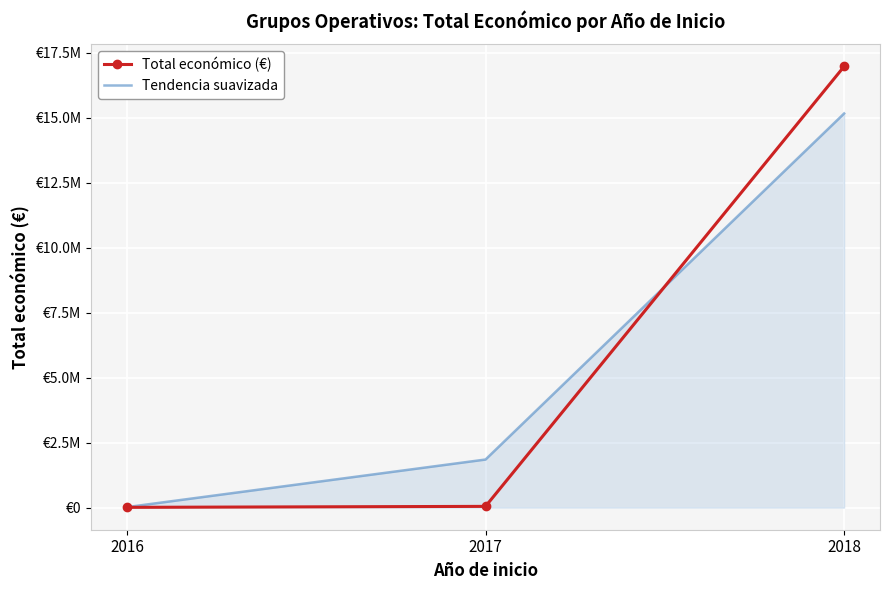

Which series has the largest range (max minus min)?

Total económico (€)